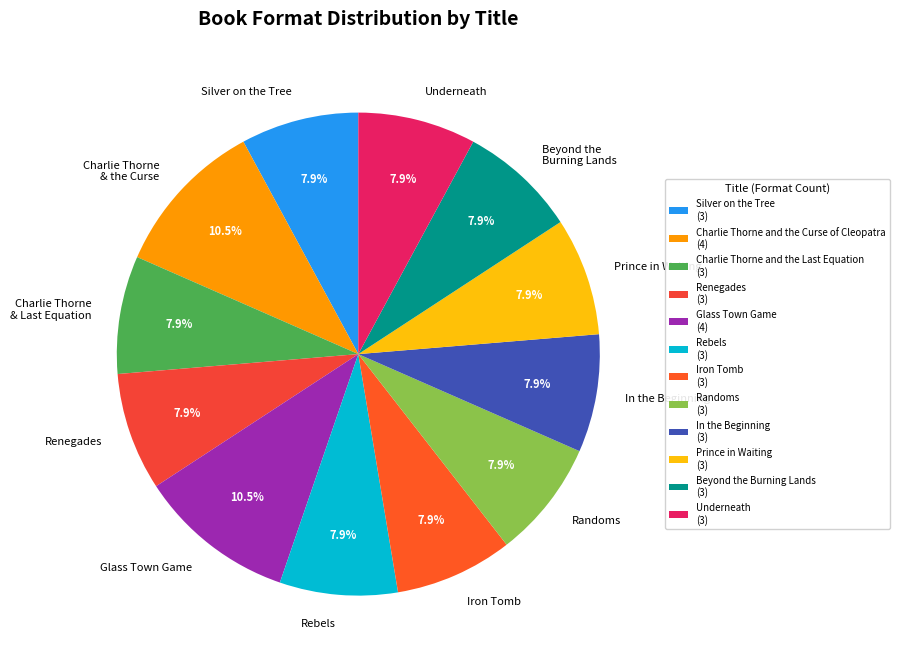

What is the ratio of the value at Iron Tomb to the value at Underneath?

1.0